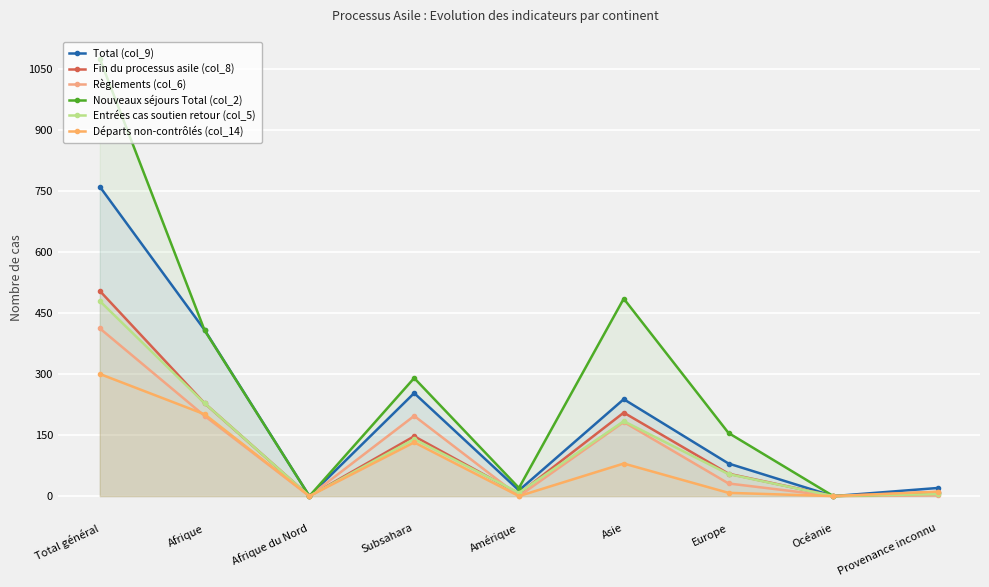

True or false: Départs non-contrôlés (col_14) and Nouveaux séjours Total (col_2) intersect in this chart.

False